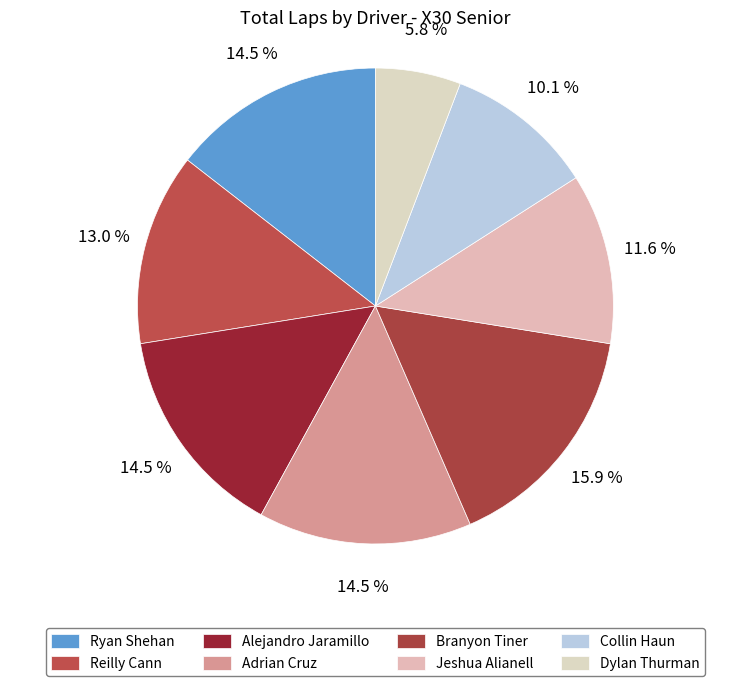

To the nearest percent, what is the average slice percentage?

12%